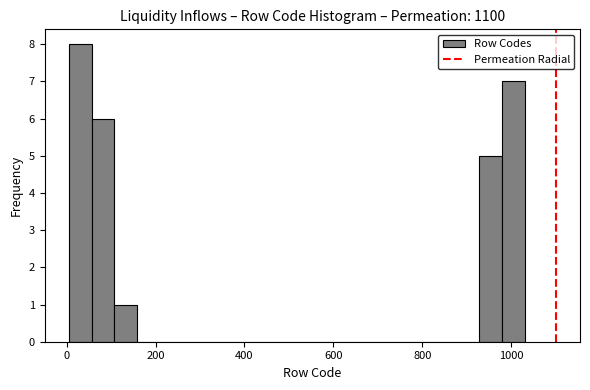

Around what value on the x-axis is the tallest bar? Give the approximate position of its centre, as read against the axis.

40